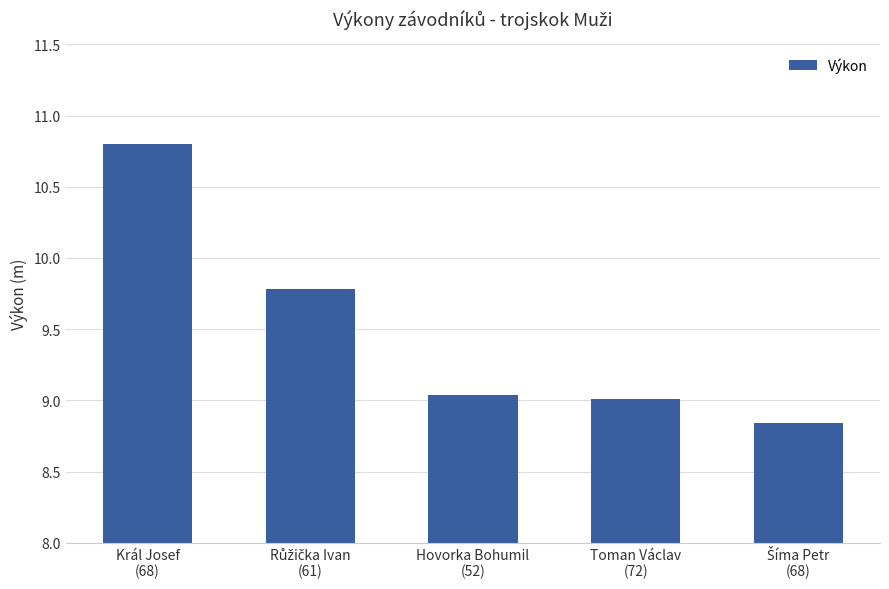

What is the difference between the maximum and minimum values?

2.0